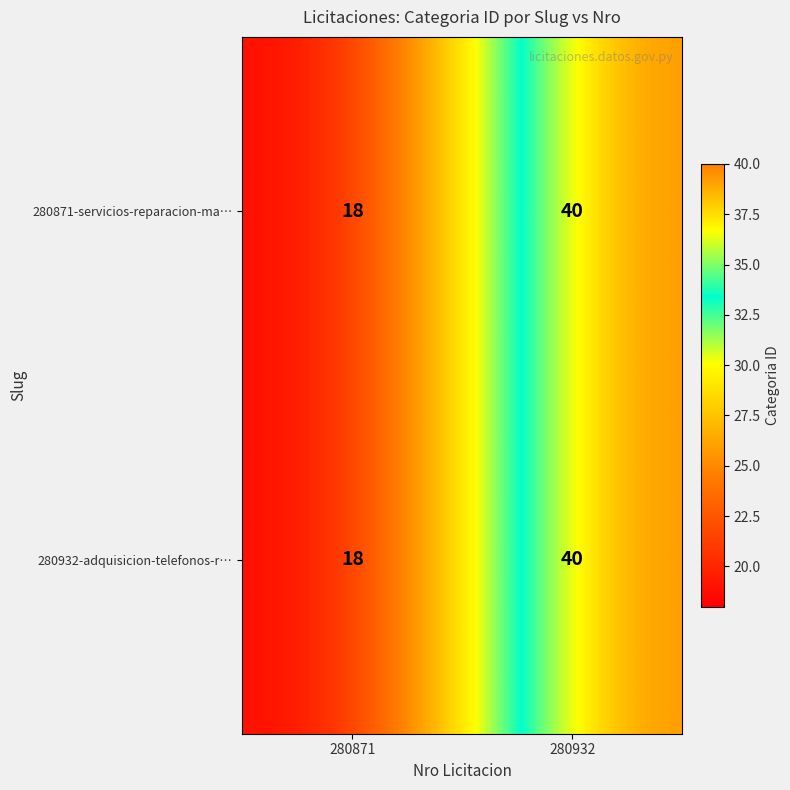

At how many categories does at least one series exceed 19?

1